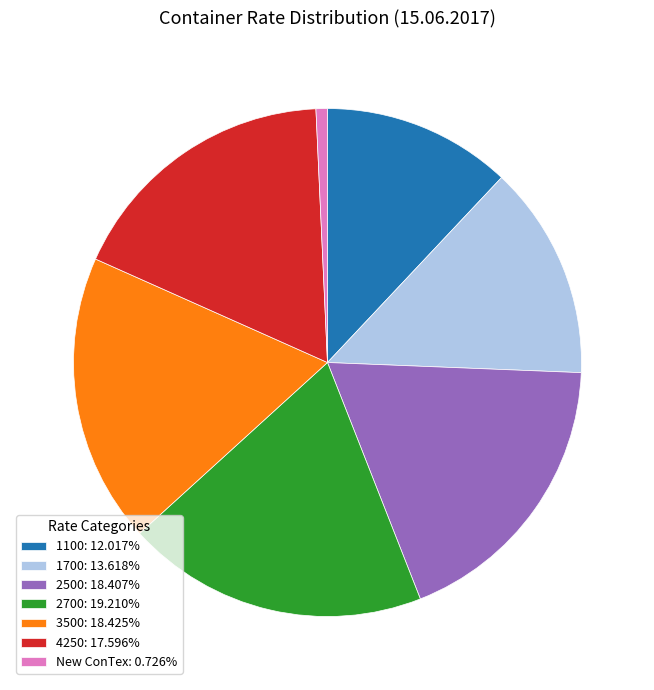

Count the number of slices in the pie.

7